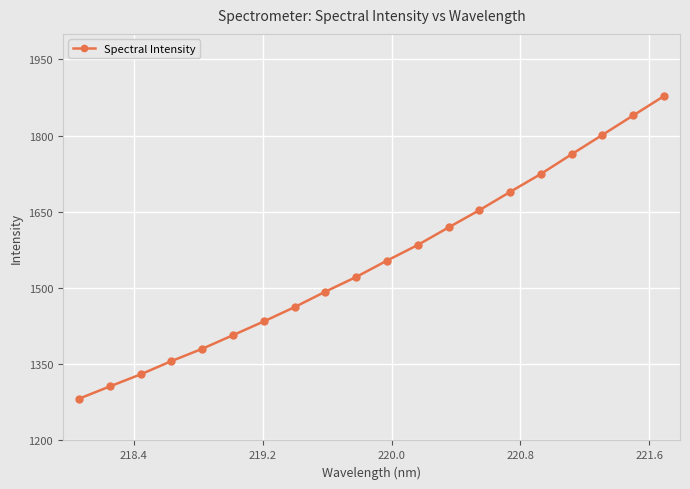

What is the difference between the maximum and minimum values?

595.4